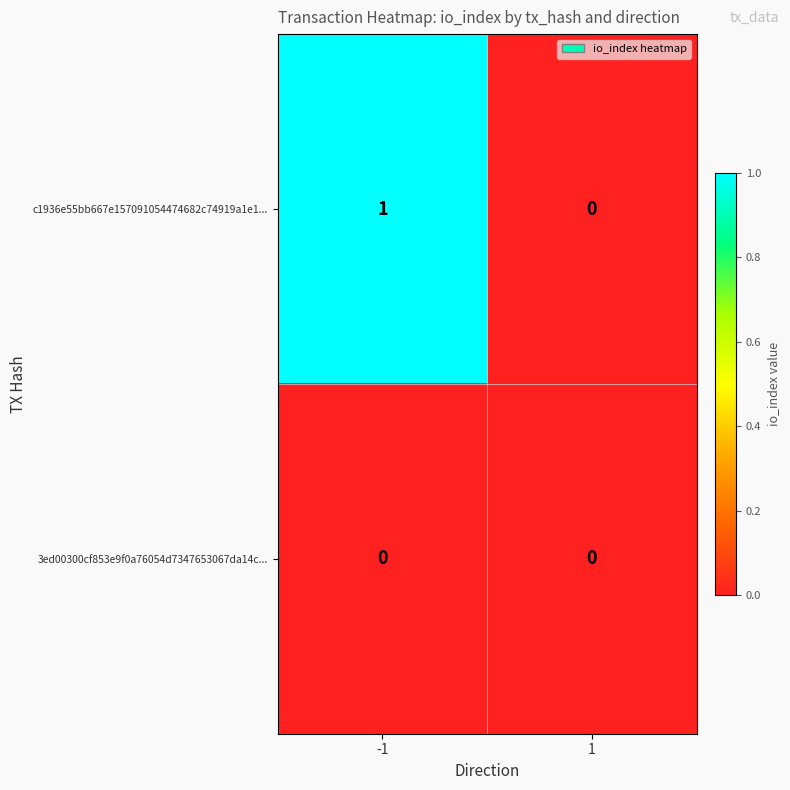

The 3ed00300cf853e9f0a76054d7347653067da14c... series shows 0 at 1. True or false?

True